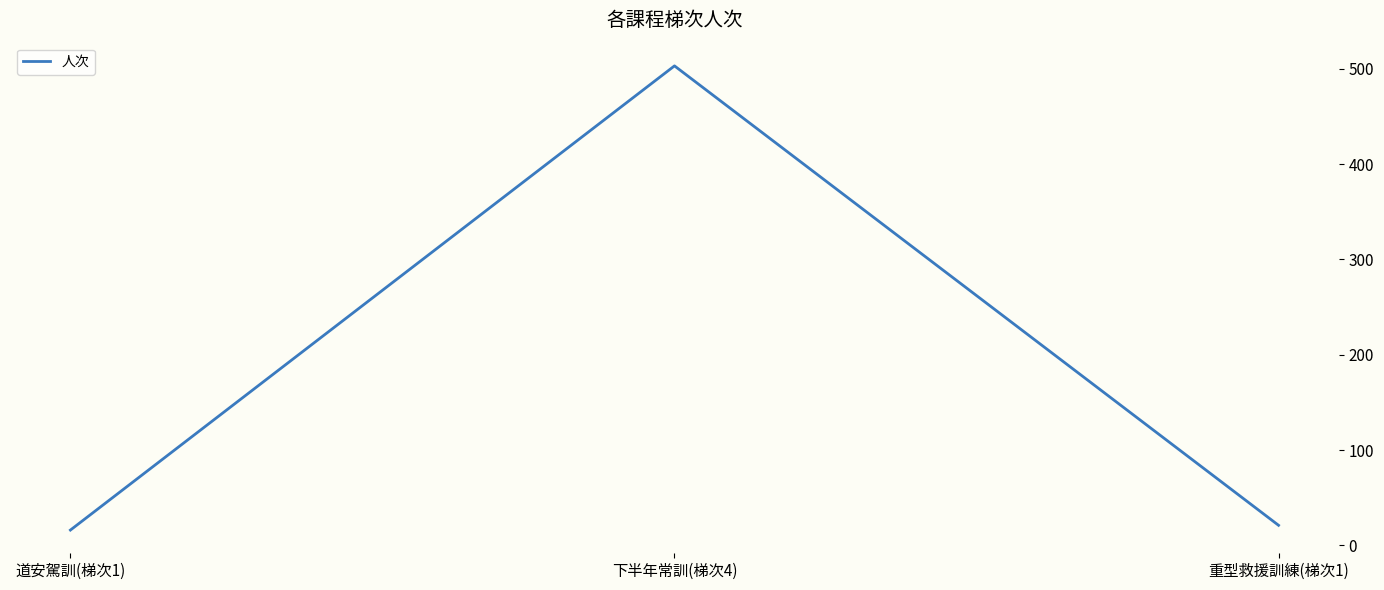

Does the chart have visible grid lines?

No